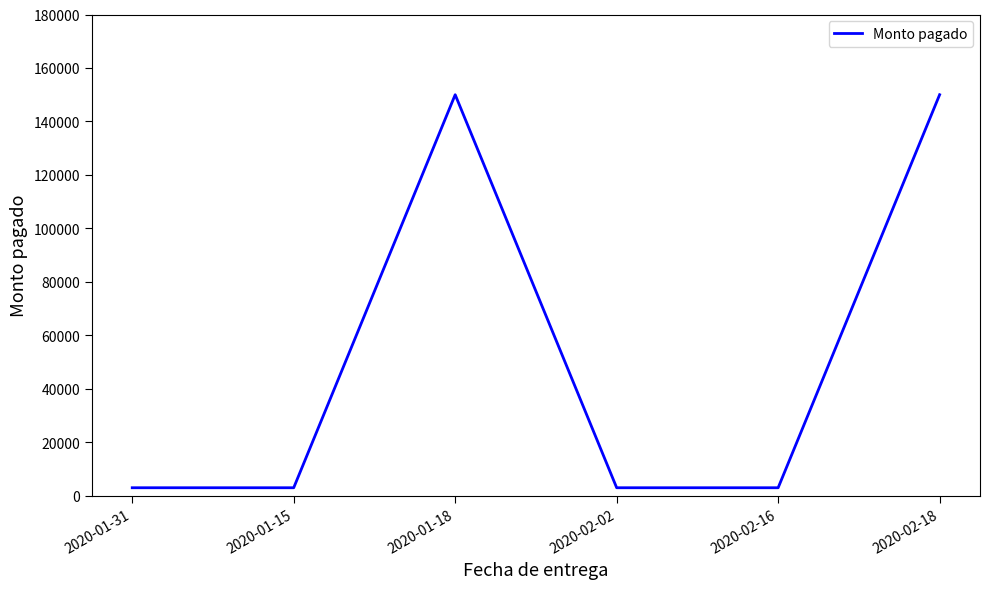

What position from the left is 2020-01-15?

2